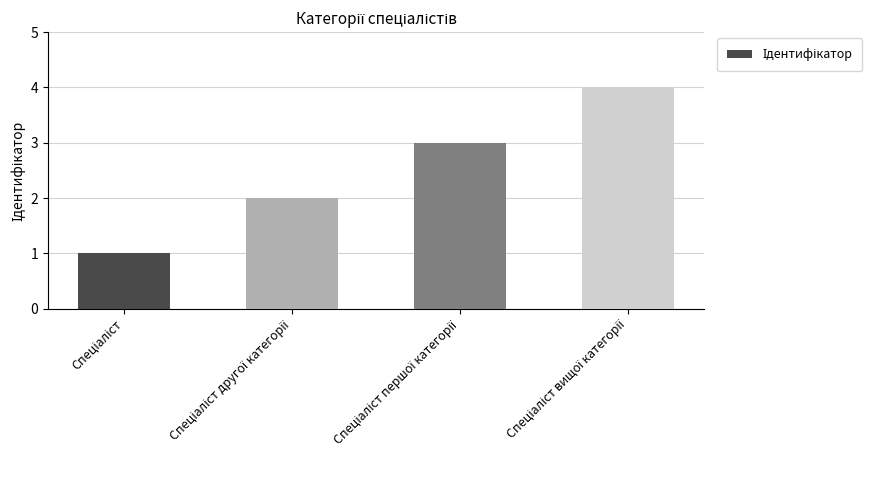

What is the difference between the maximum and minimum values?

3